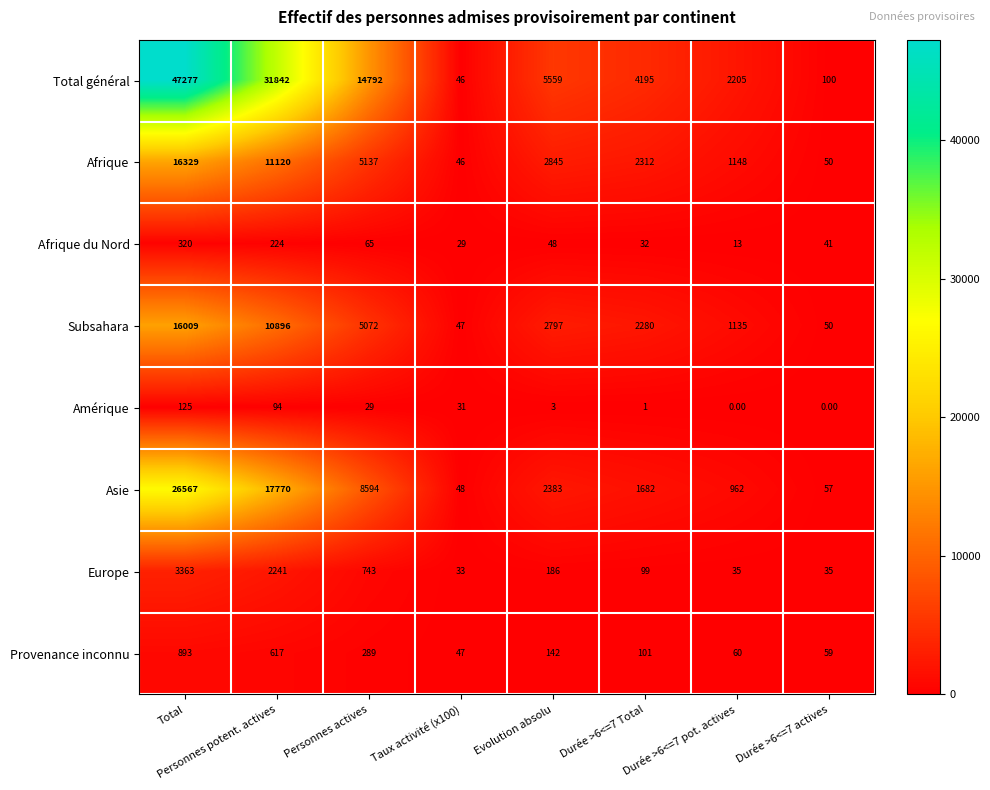

Between Personnes actives and Durée >6<=7 pot. actives, which series saw the biggest shift?

Total général